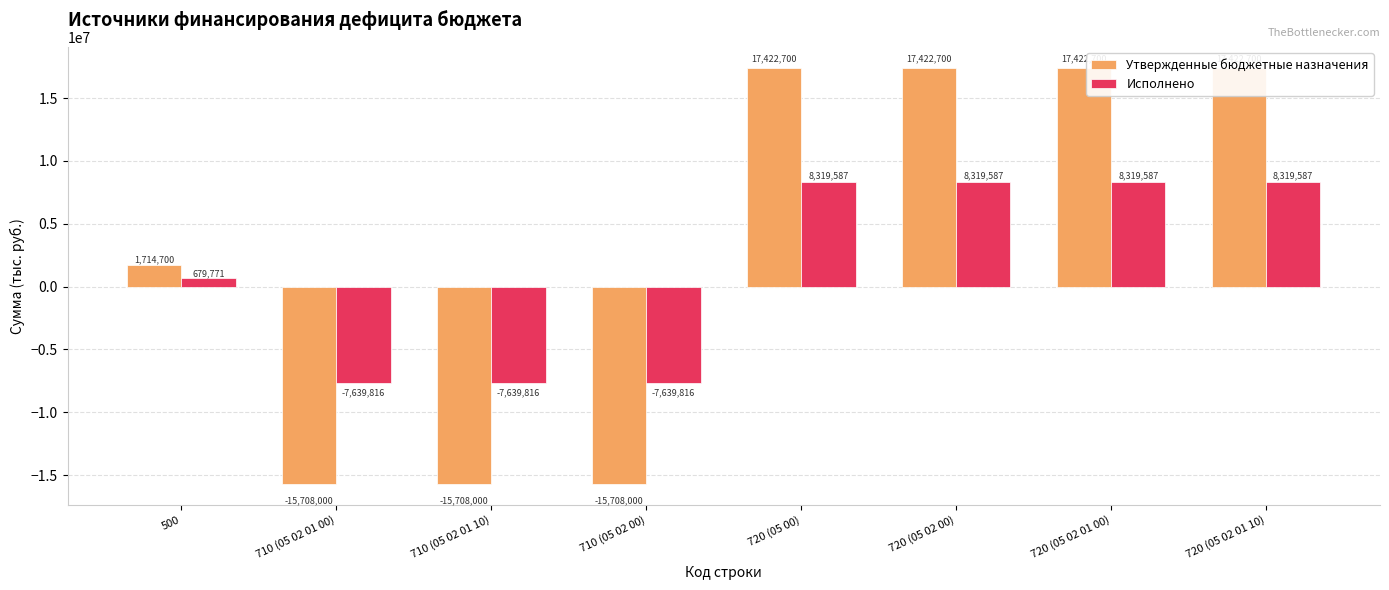

What is the label of the 8th bar from the left?

720 (05 02 01 10)